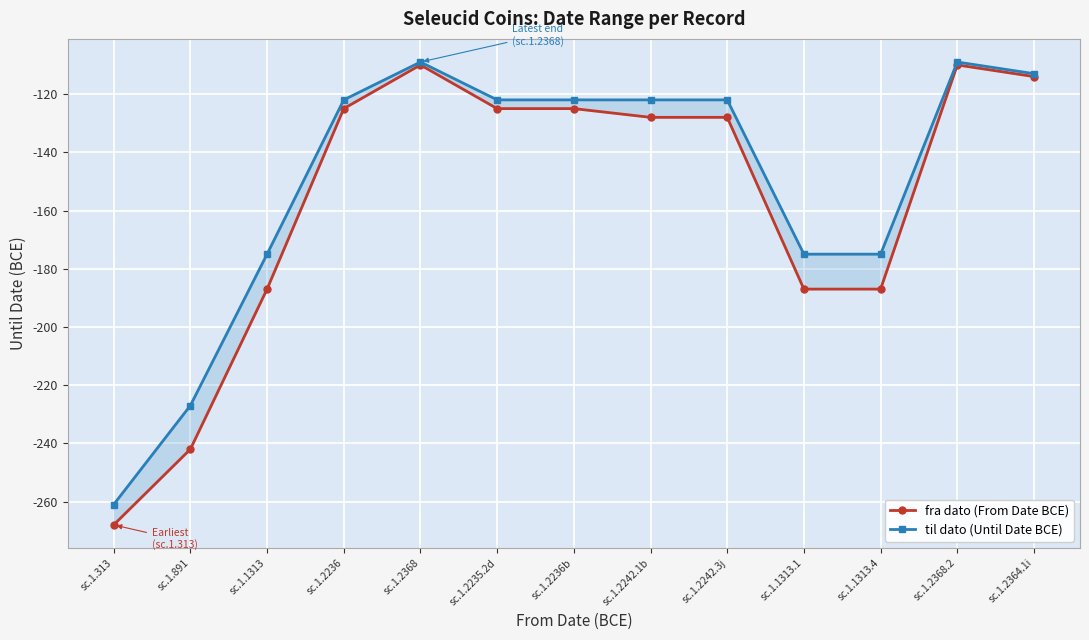

What is the value of the til dato (Until Date BCE) point at the 1st from the left?

-261